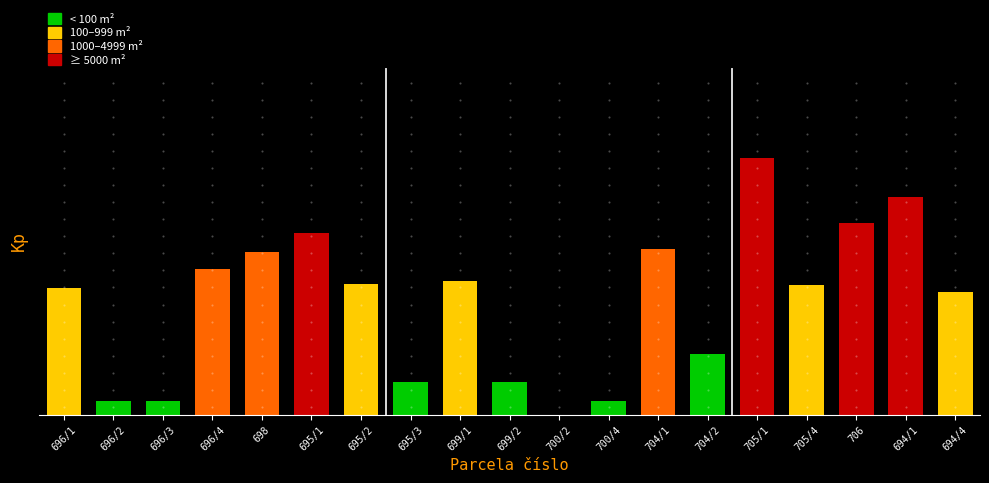

Are the bars horizontal?

No